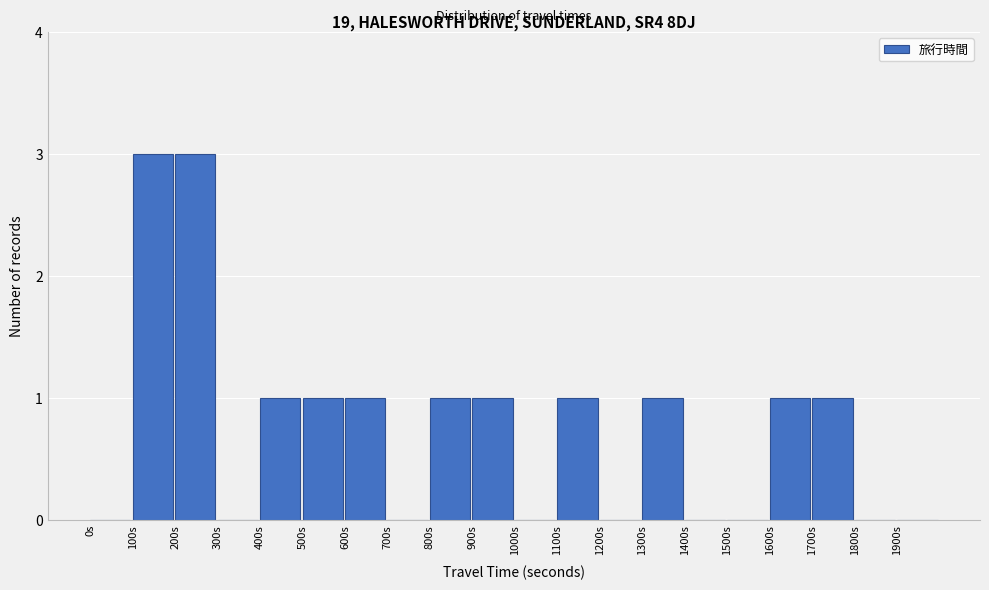

How tall is the bar that spans 600 to 700 on the x-axis? The values are not printed on the chart, so give them approximately, as read against the axis.

1